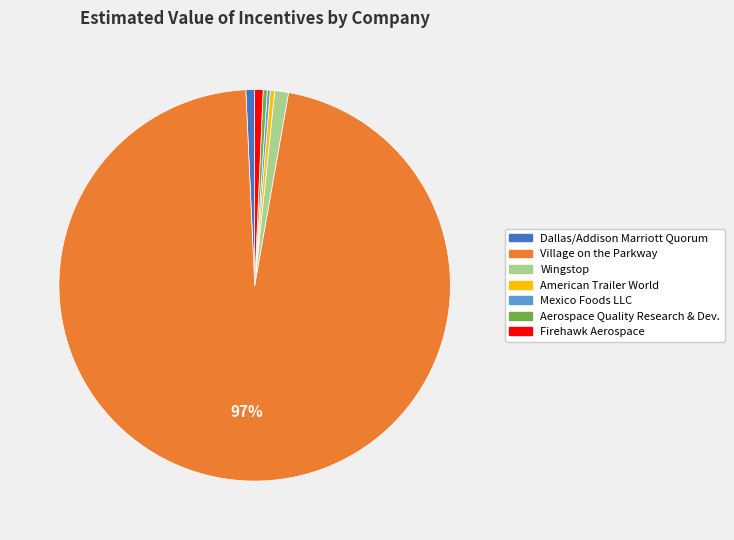

Does any single category account for the majority?

Yes